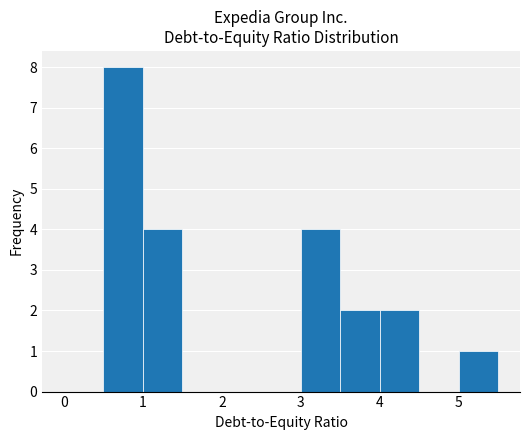

Which range on the x-axis has the tallest bar?

0.5 to 1.0